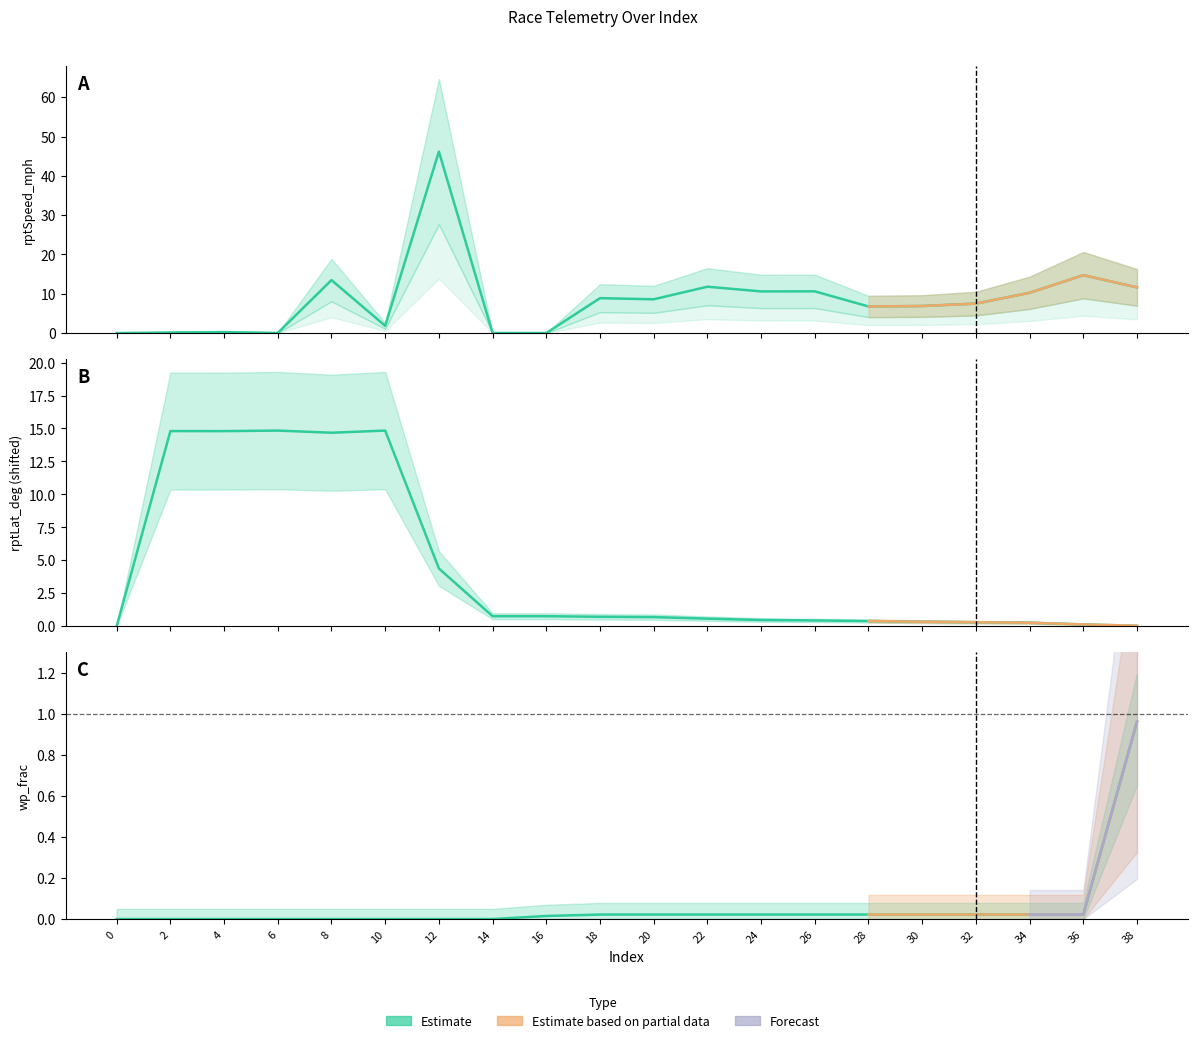

Which series has the widest spread of values?

rptSpeed_mph